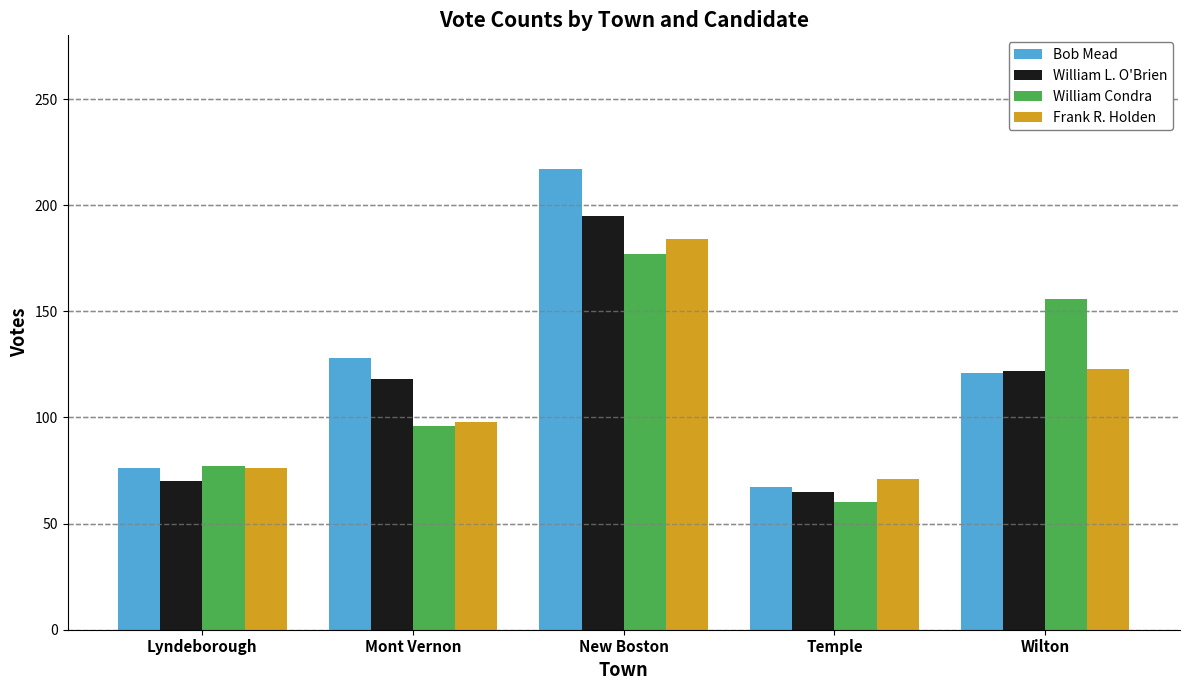

What are all the series names shown in the legend?

Bob Mead, William L. O'Brien, William Condra, Frank R. Holden